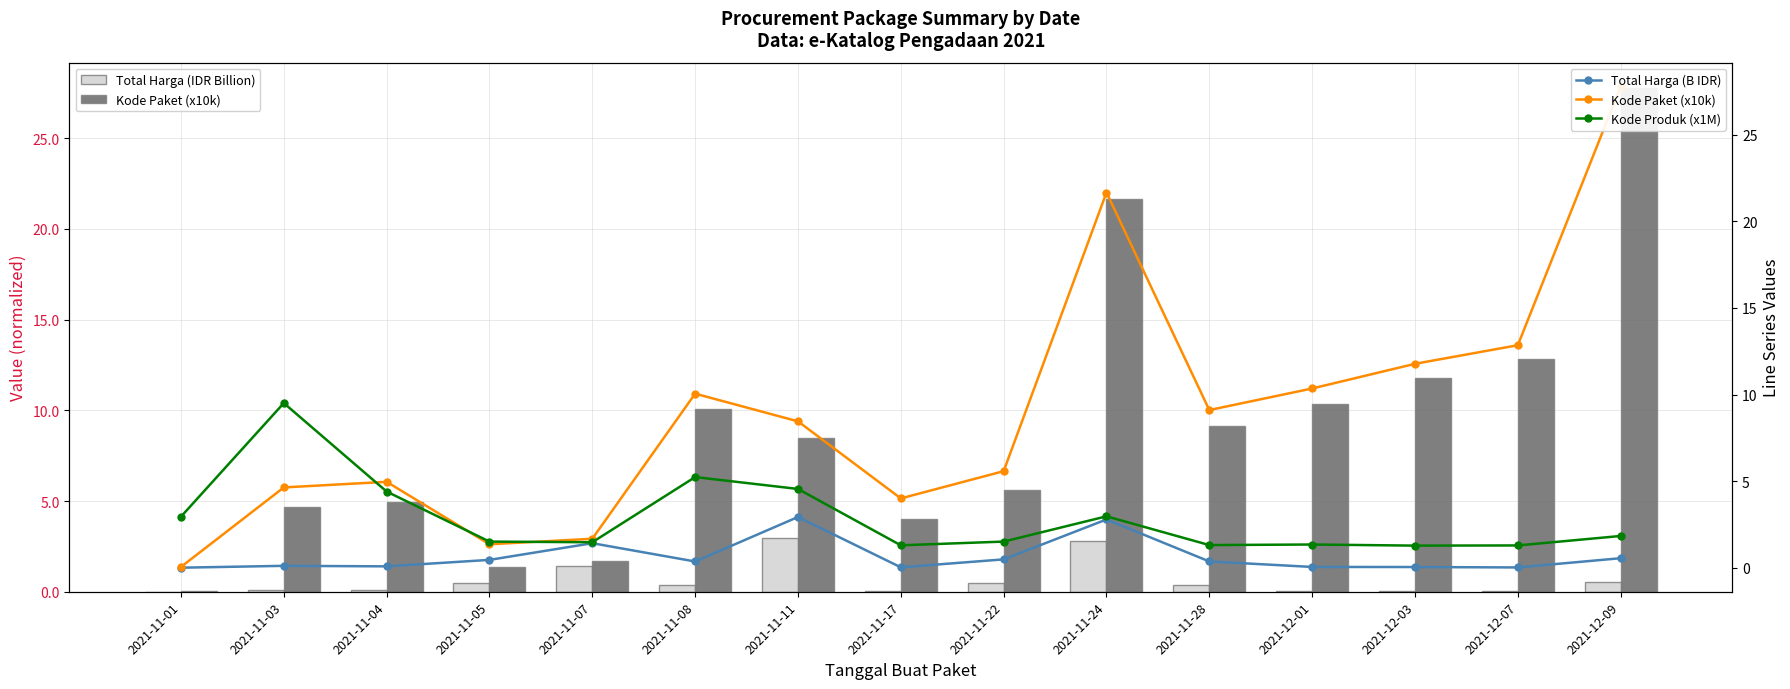

What is the difference between the second highest and second lowest values in the Kode Produk (x1M) series?

3.9